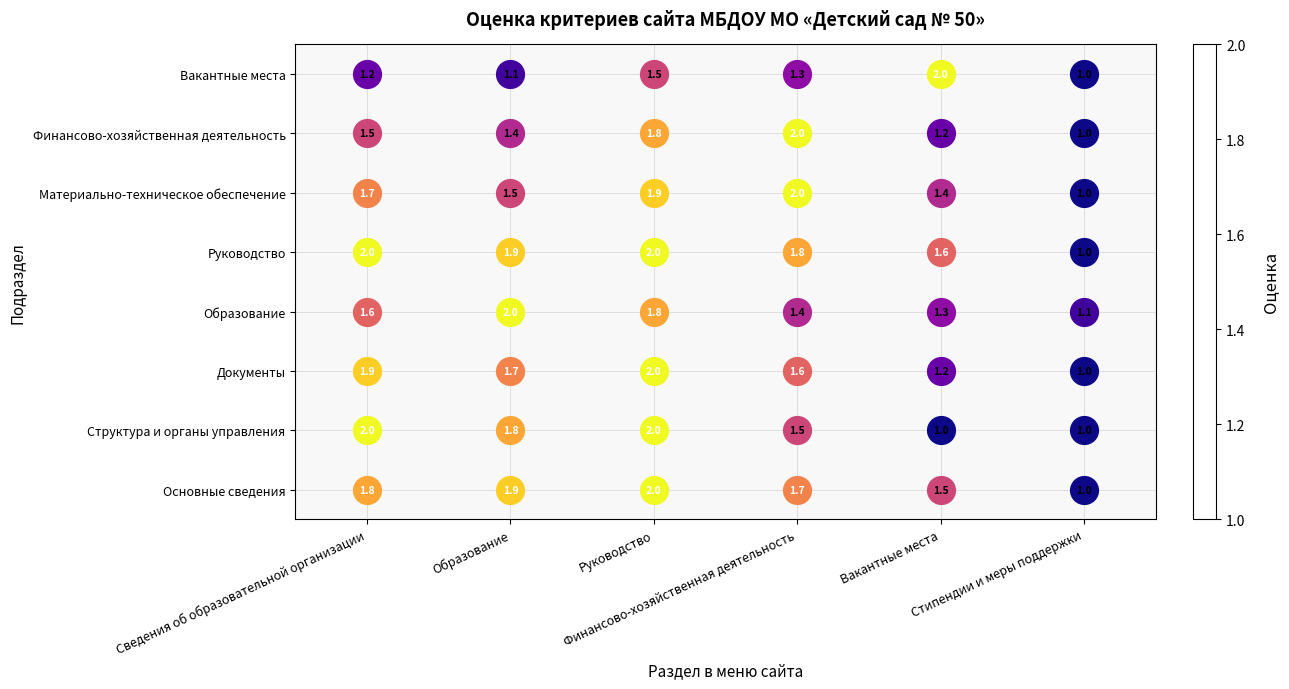

What is the sum of all Структура и органы управления values?

9.3